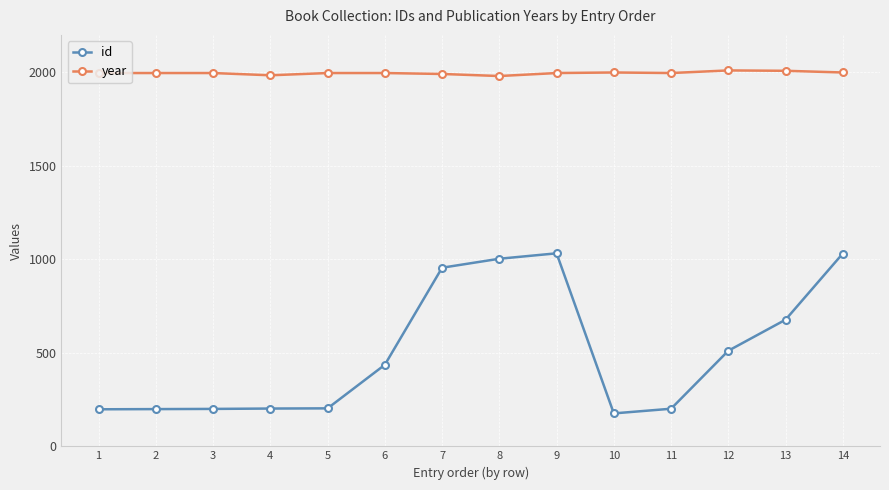

True or false: year and id cross at least once.

False